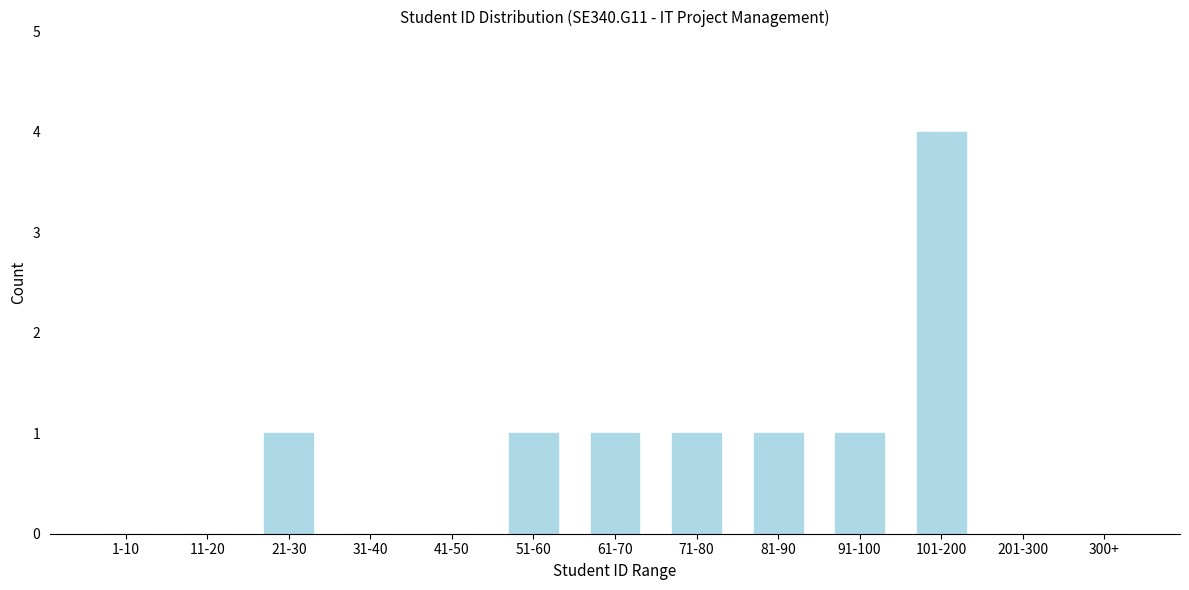

Reading right to left, transcribe all the data shown in this chart.

300+=0	201-300=0	101-200=4	91-100=1	81-90=1	71-80=1	61-70=1	51-60=1	41-50=0	31-40=0	21-30=1	11-20=0	1-10=0